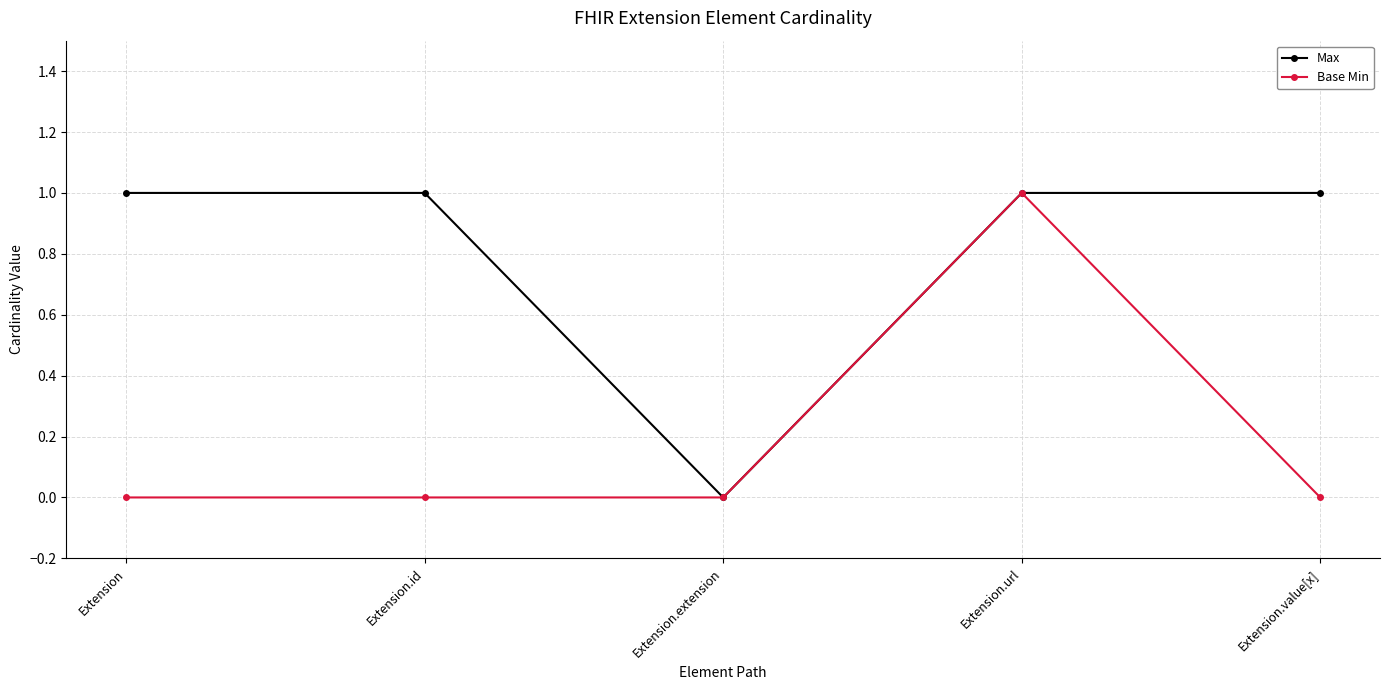

What is the label of the 3rd point from the right?

Extension.extension